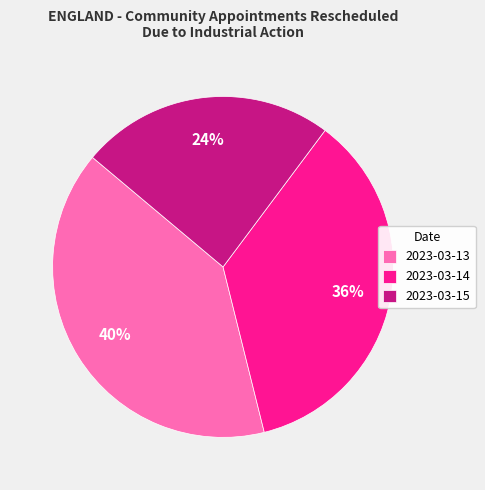

The 2023-03-15 slice represents 15% of the pie. True or false?

False